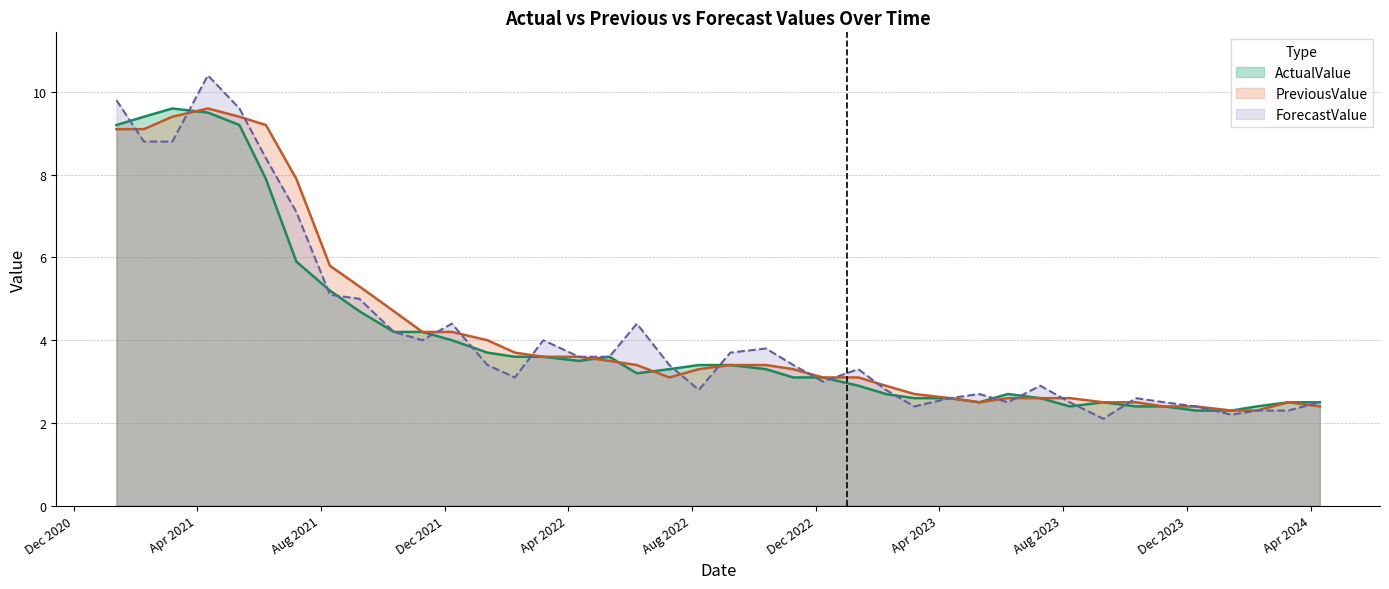

The value of PreviousValue at 2023.11.09 is 2.4. True or false?

True